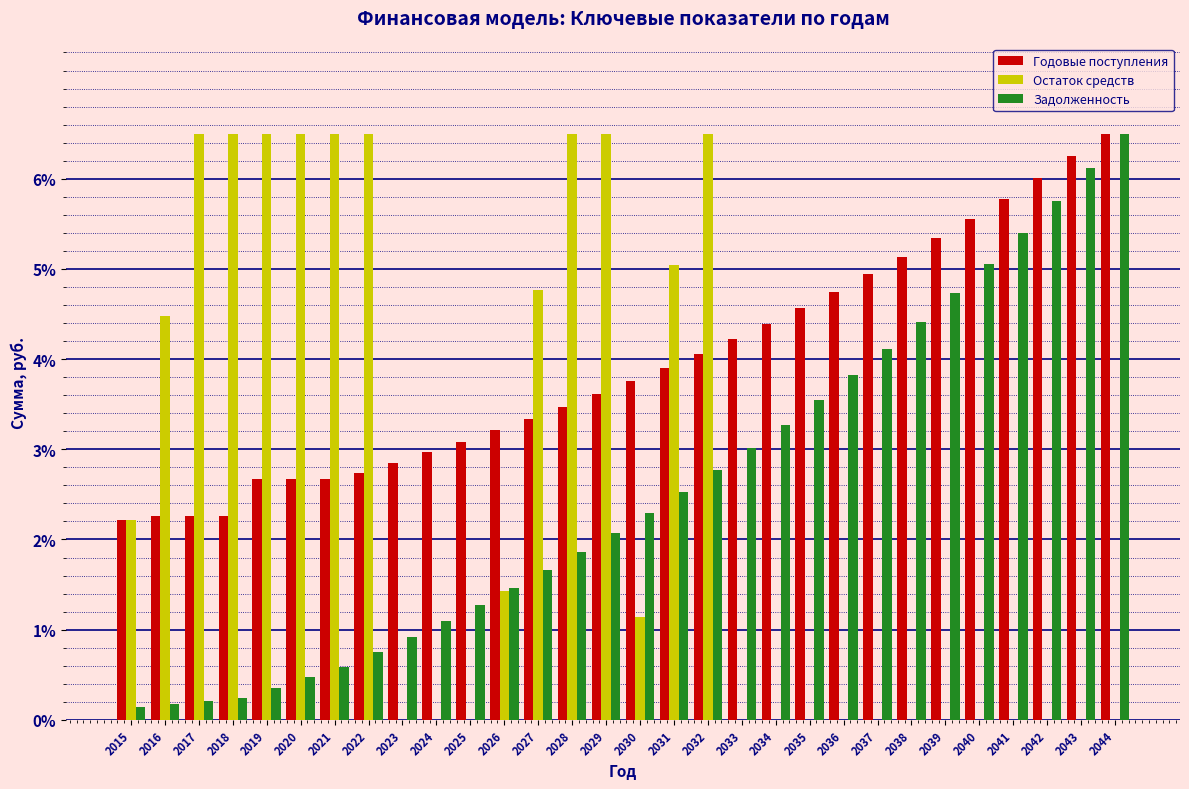

What is the maximum value for Остаток средств?

6.5